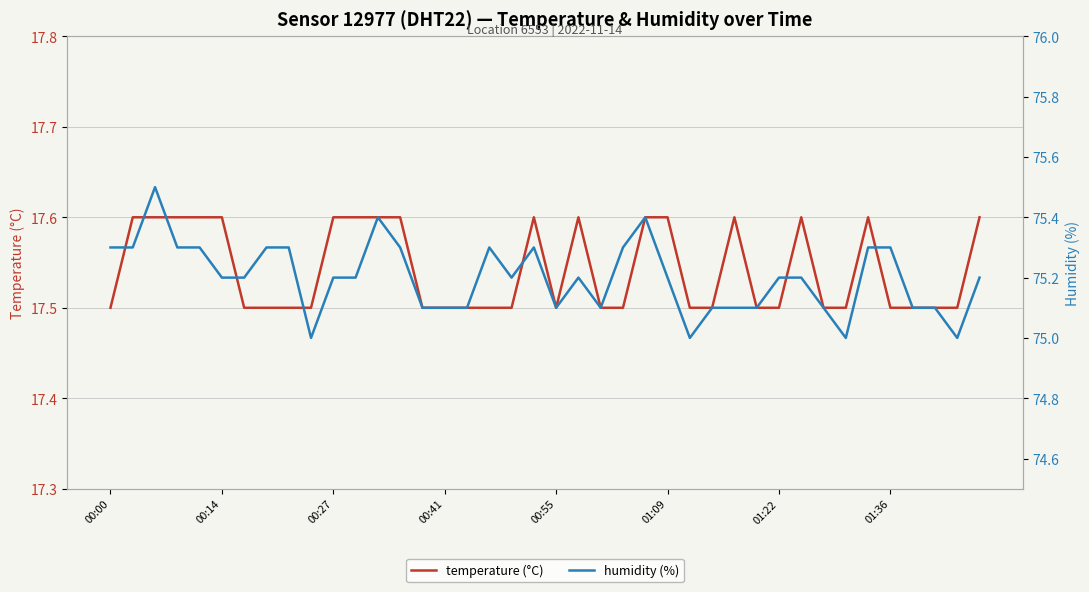

What is the difference between the maximum and second lowest values in the humidity (%) series?

0.5